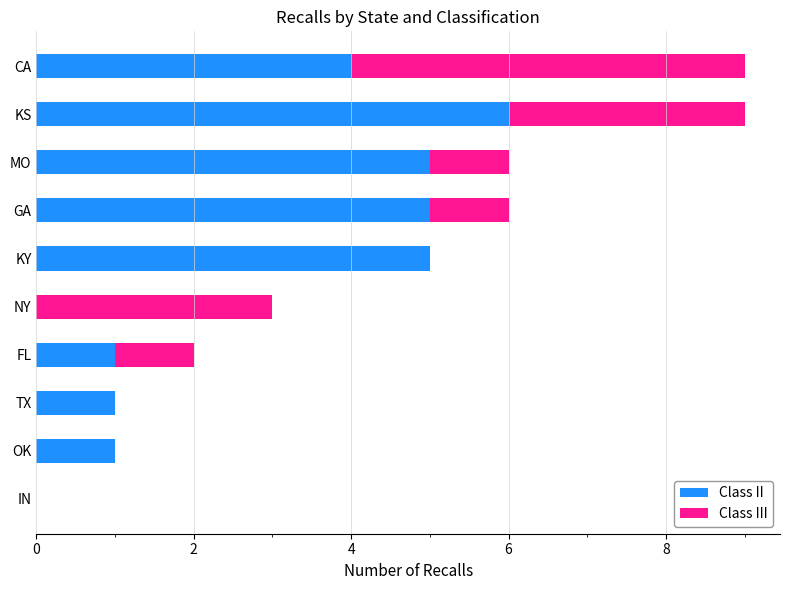

What is the total value across all series at MO?

6